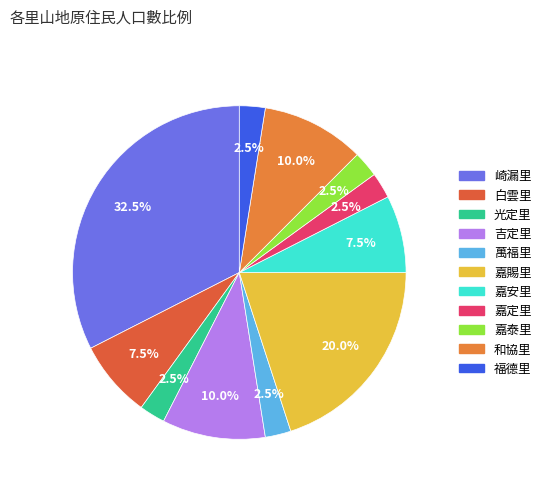

To the nearest percent, what is the combined percentage of 吉定里 and 白雲里?

18%